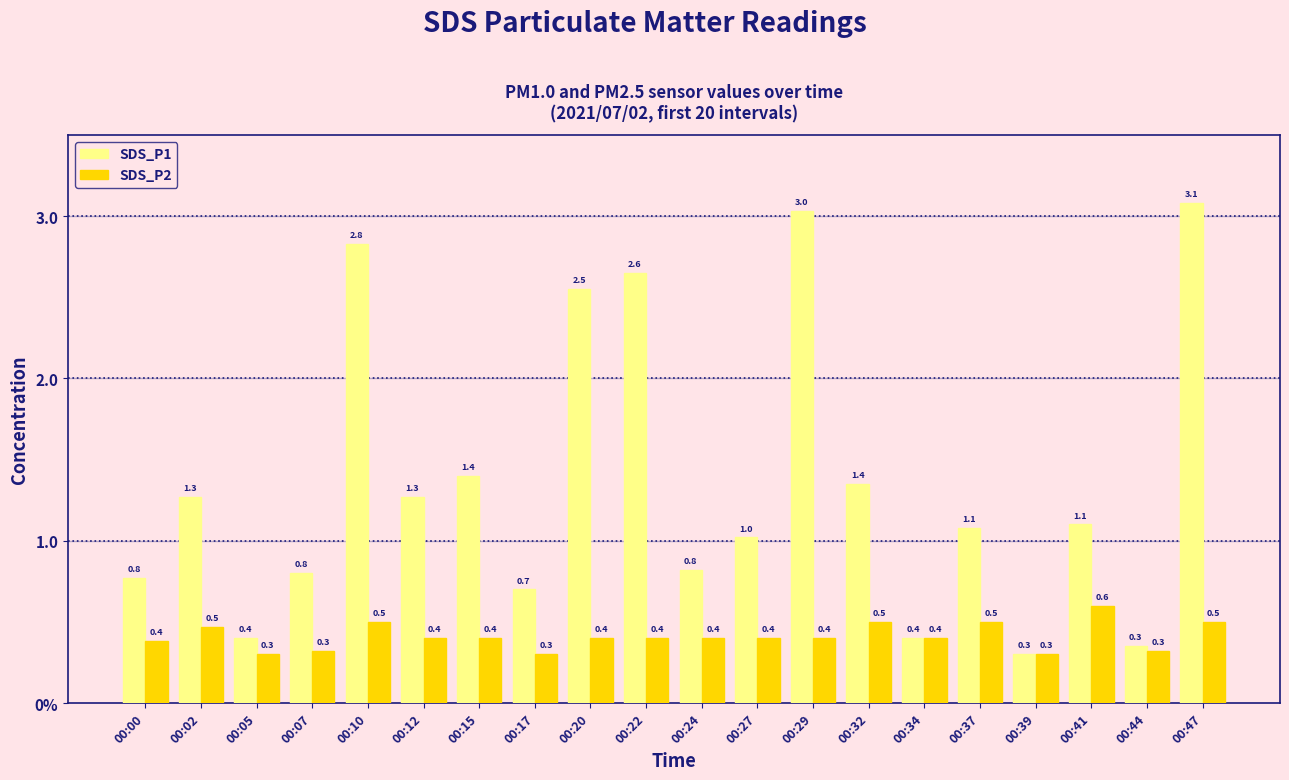

Is it true that SDS_P1 equals 1.0 at 00:27?

True